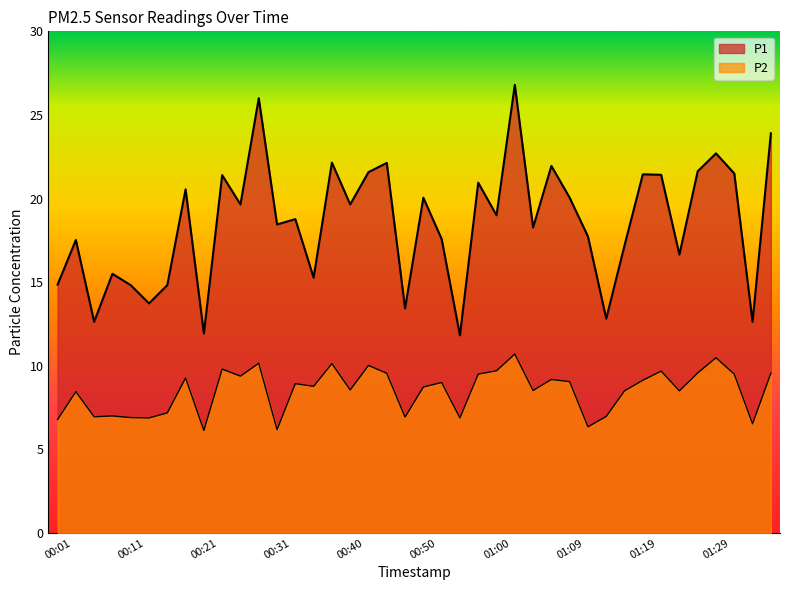

The value of P2 at 00:23 is 9.8. True or false?

True